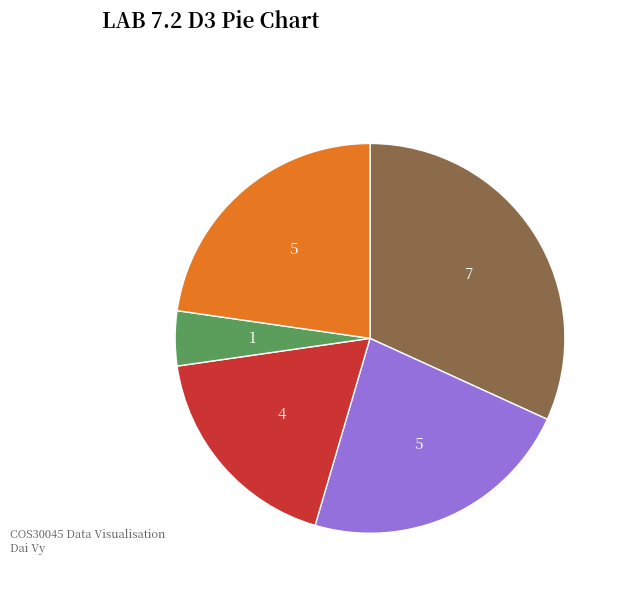

Count the number of slices in the pie.

5